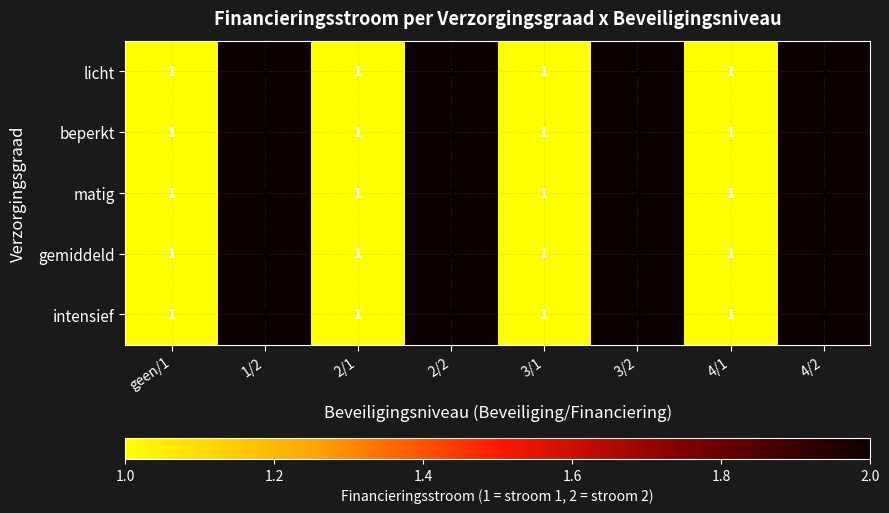

Count the intensief values in the range 1 to 2.

8